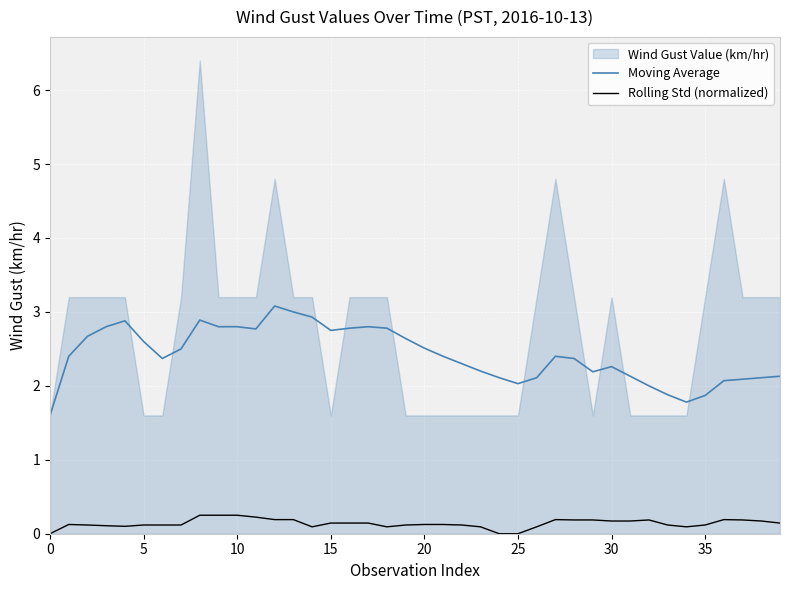

What is the sum of all Moving Average values?

96.8